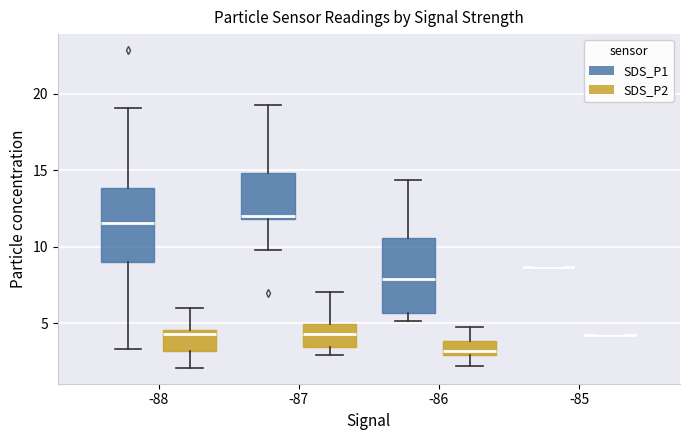

Reading left to right, read every box against the y-axis: the position of its median line, the range the box covers, and the ends of its whiskers. The values are not printed on the chart, so give them approximately, as read against the axis.

-88 (SDS_P1): median 11.5, box 9.0 to 14.0, whiskers 3.5 to 19.0
-88 (SDS_P2): median 4.5 (just below the box's upper edge), box 3.0 to 4.5, whiskers 2.0 to 6.0
-87 (SDS_P1): median 12.0 (just above the box's lower edge), box 12.0 to 15.0, whiskers 10.0 to 19.5
-87 (SDS_P2): median 4.5, box 3.5 to 5.0, whiskers 3.0 to 7.0
-86 (SDS_P1): median 8.0, box 5.5 to 10.5, whiskers 5.0 to 14.5
-86 (SDS_P2): median 3.0 (just above the box's lower edge), box 3.0 to 4.0, whiskers 2.0 to 5.0
-85 (SDS_P1): box collapsed to a line at 8.5, whiskers 8.5 to 8.5
-85 (SDS_P2): box collapsed to a line at 4.5, whiskers 4.5 to 4.5